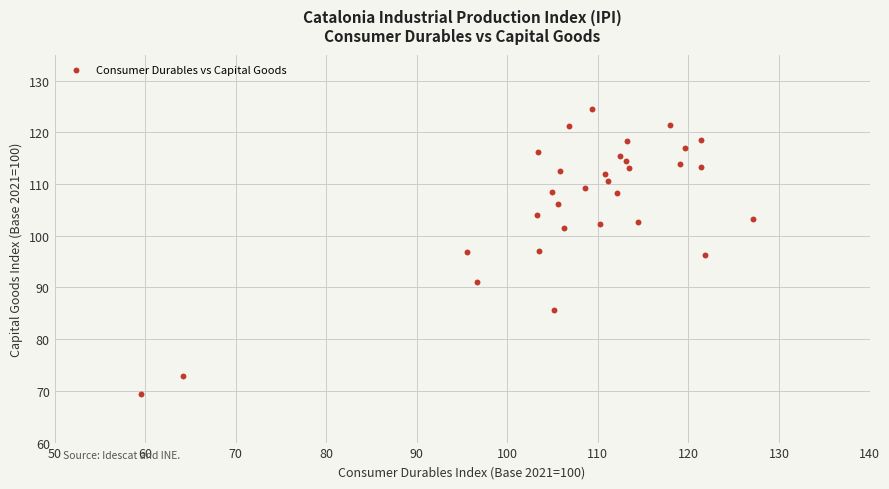

What is the range of Y values (max minus min)?

55.2